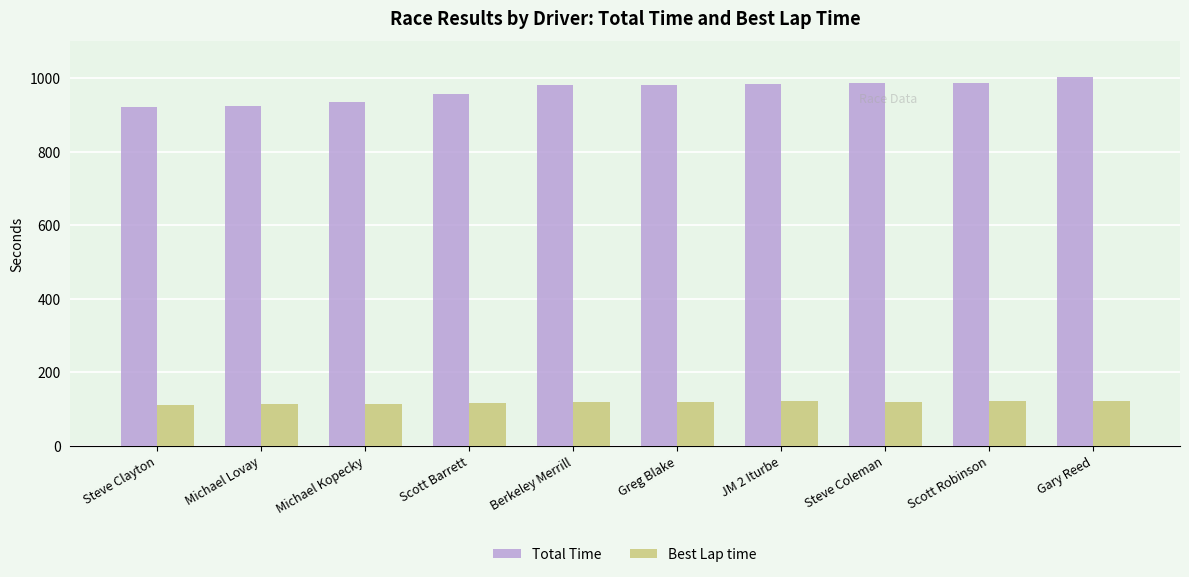

Is it true that Total Time equals 921.8 at Steve Clayton?

True